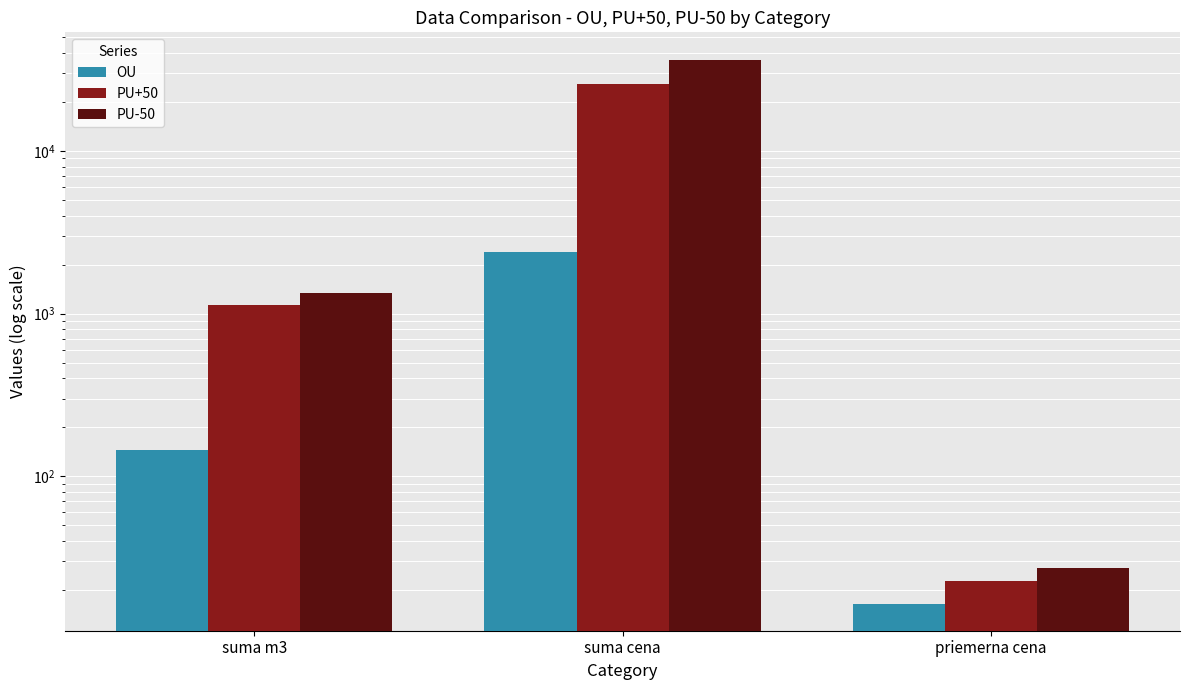

What position from the right is suma m3?

3